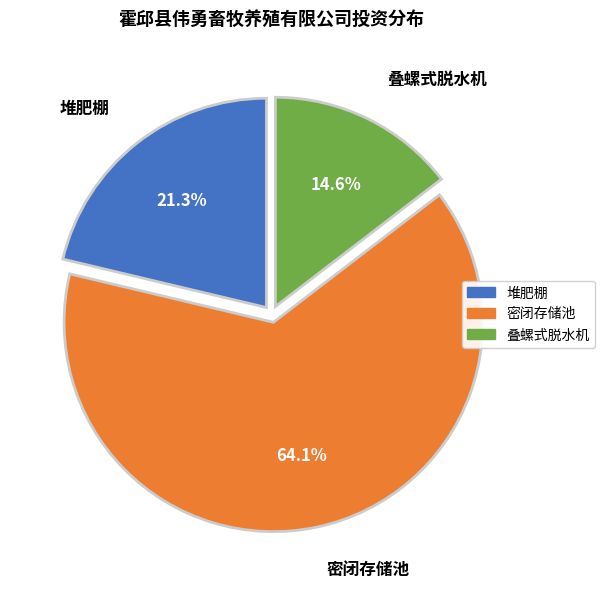

What is the majority slice?

密闭存储池